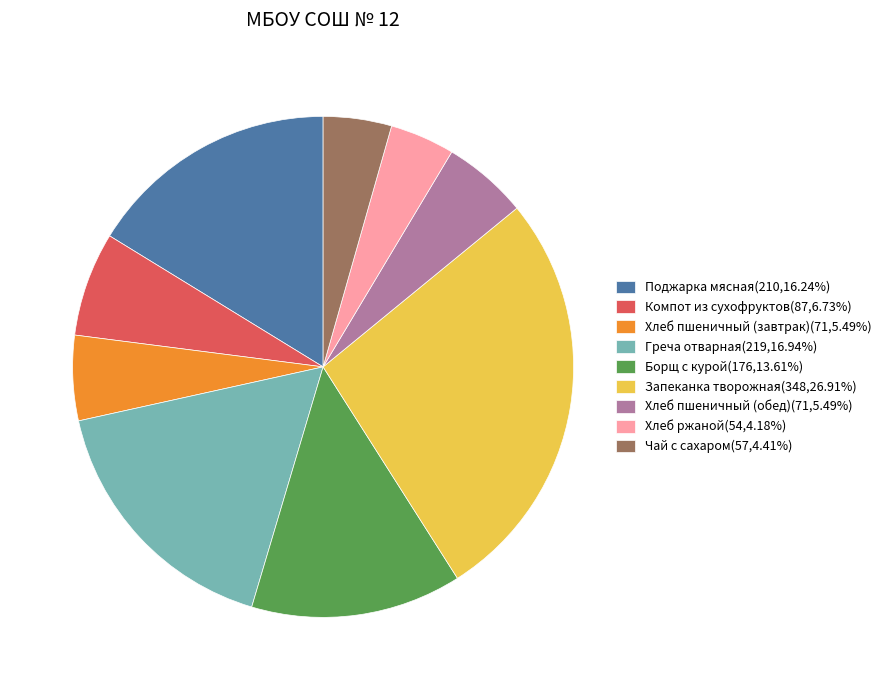

Count the number of slices in the pie.

9